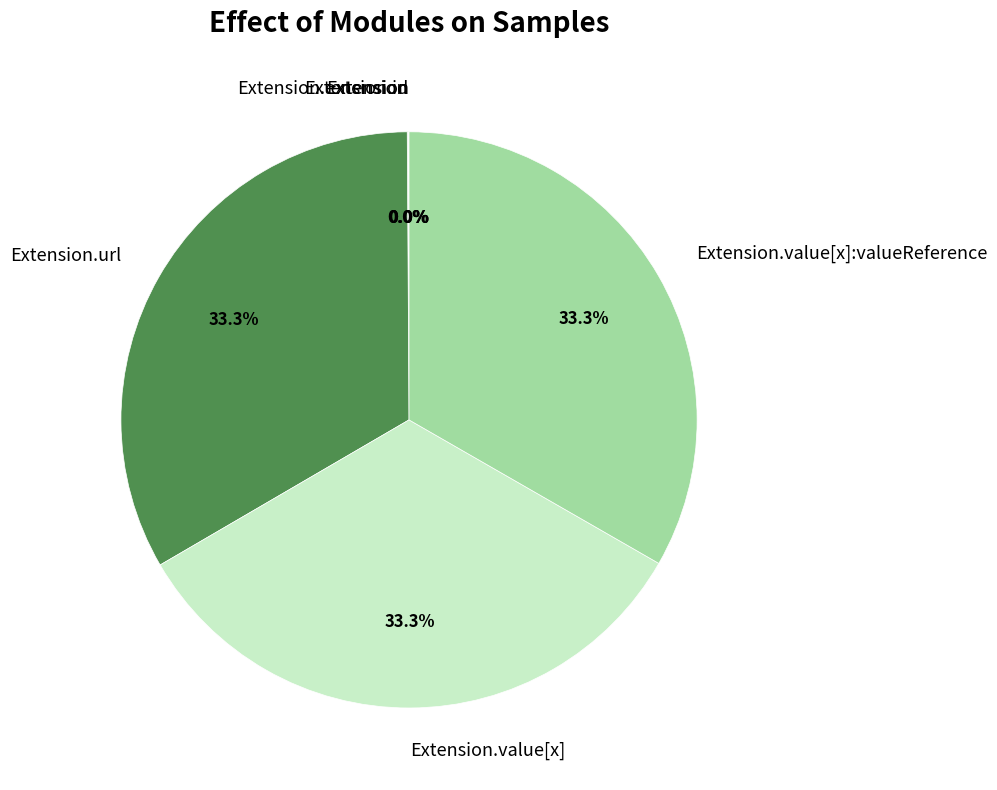

Is there any slice that represents more than half of the pie?

No